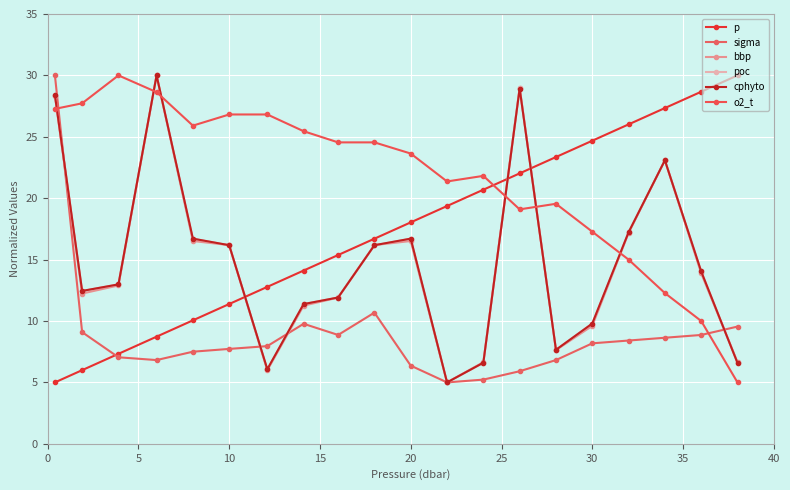

Is this an area chart (filled region under the line)?

No